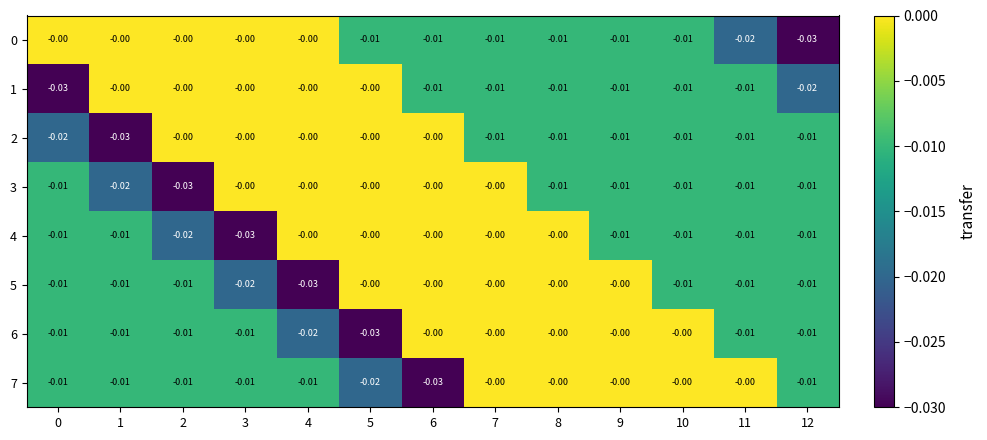

Is the value of 3 at 11 greater than the value of 7 at 6?

Yes